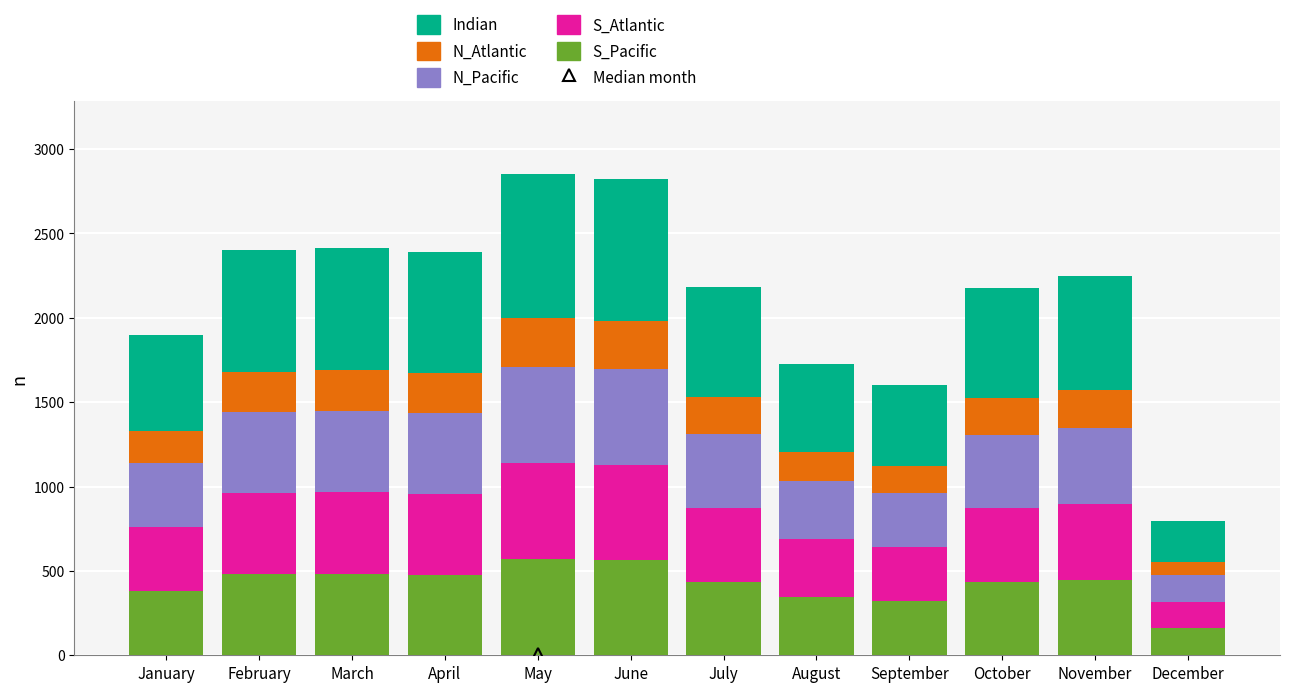

How many data points in S_Pacific are less than 449?

6